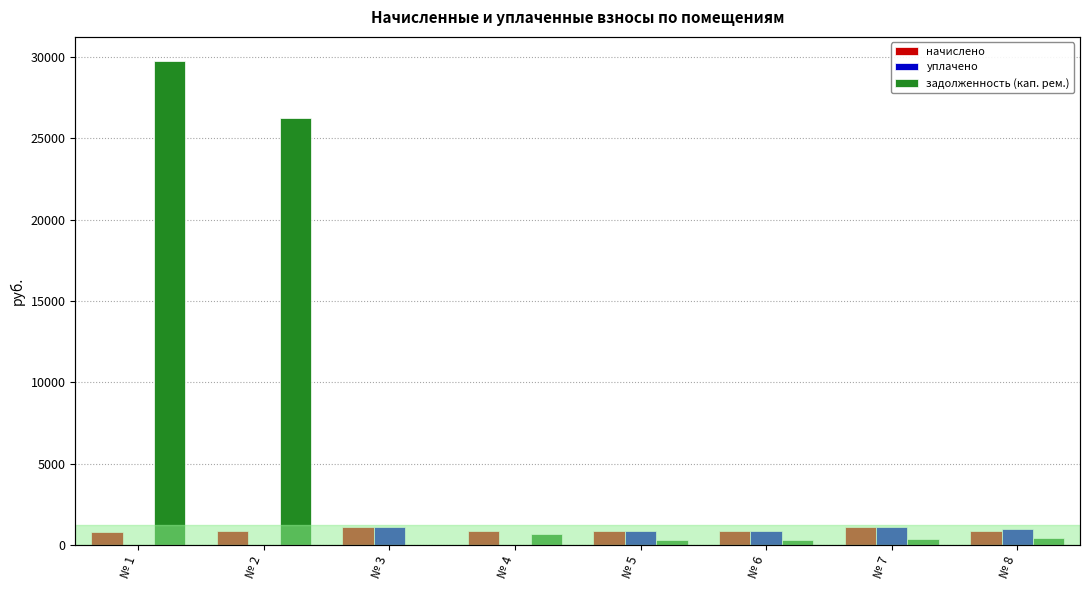

What is the difference between the maximum and second lowest values in the задолженность (кап. рем.) series?

29466.0